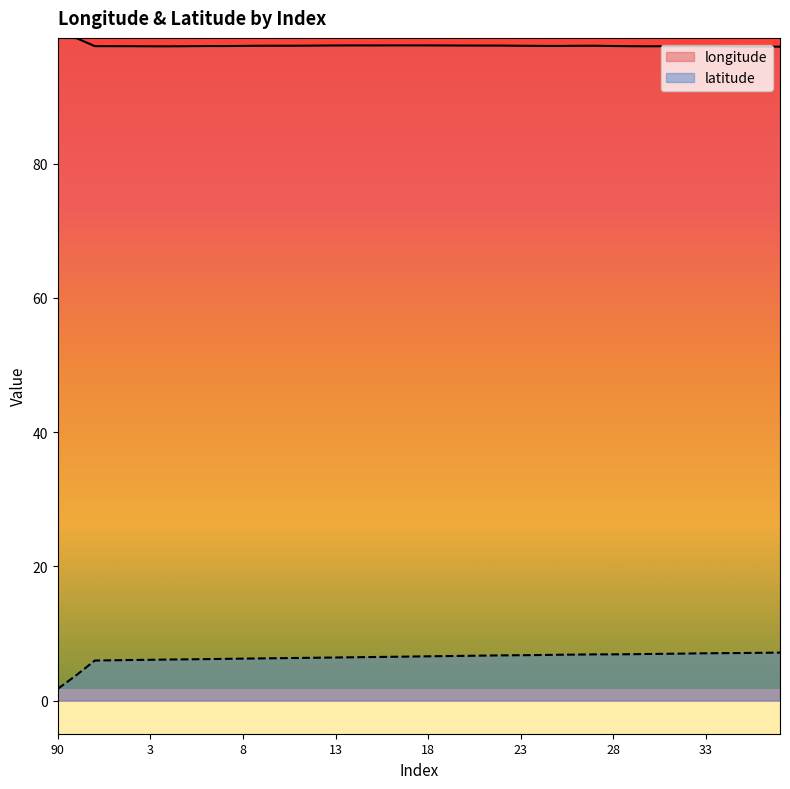

At which category is the sum across all series the highest?

37